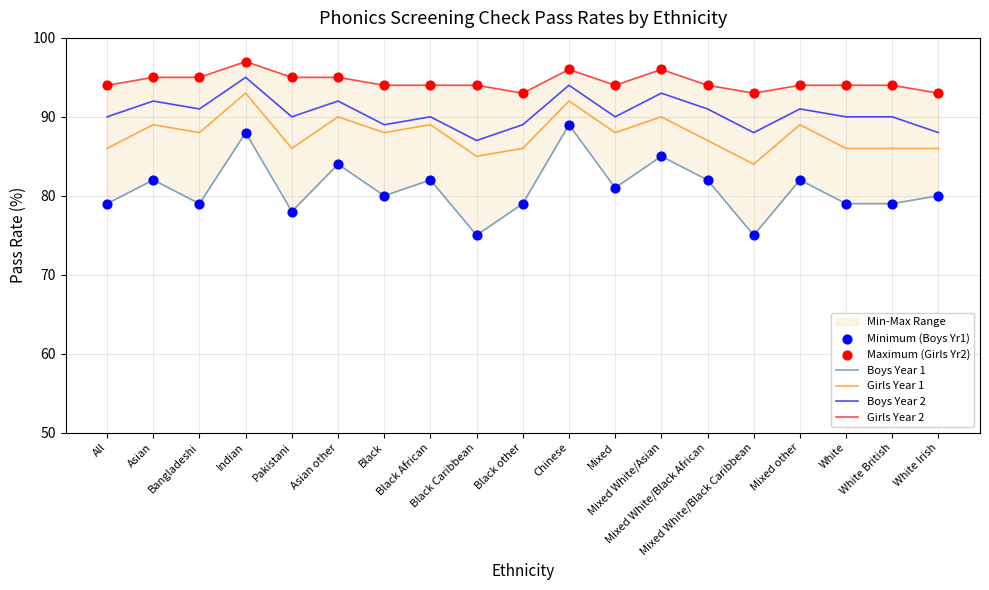

Which series has the widest spread of Y values?

Boys Year 1